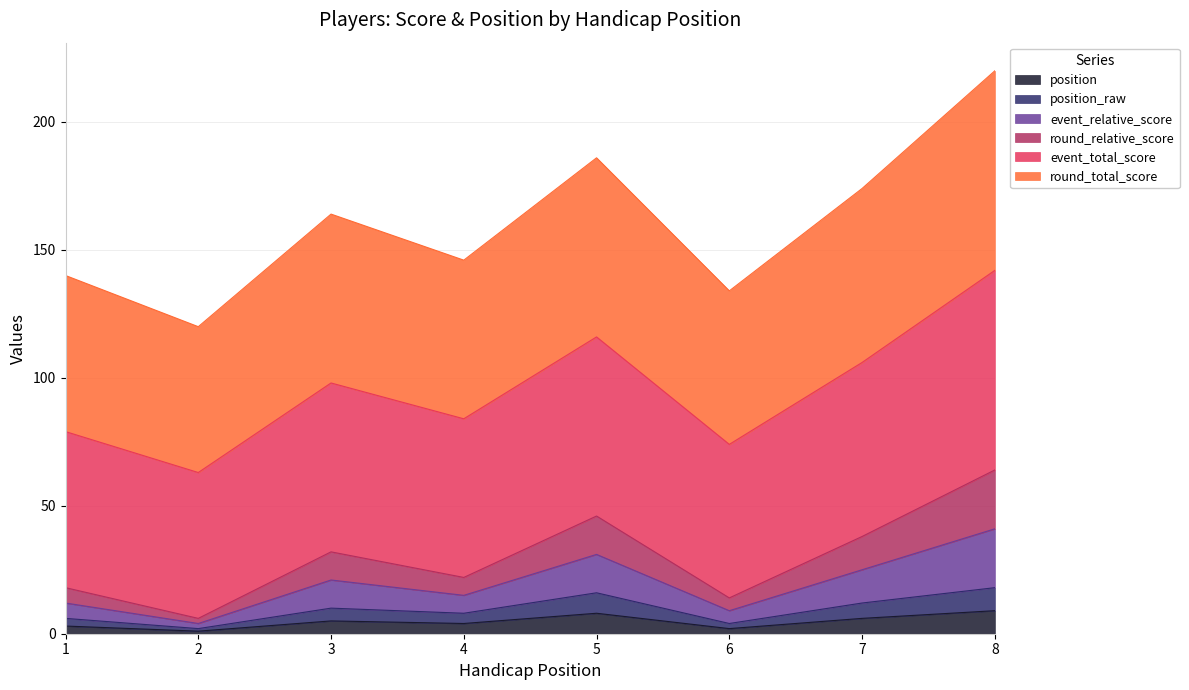

Does the chart have visible grid lines?

Yes